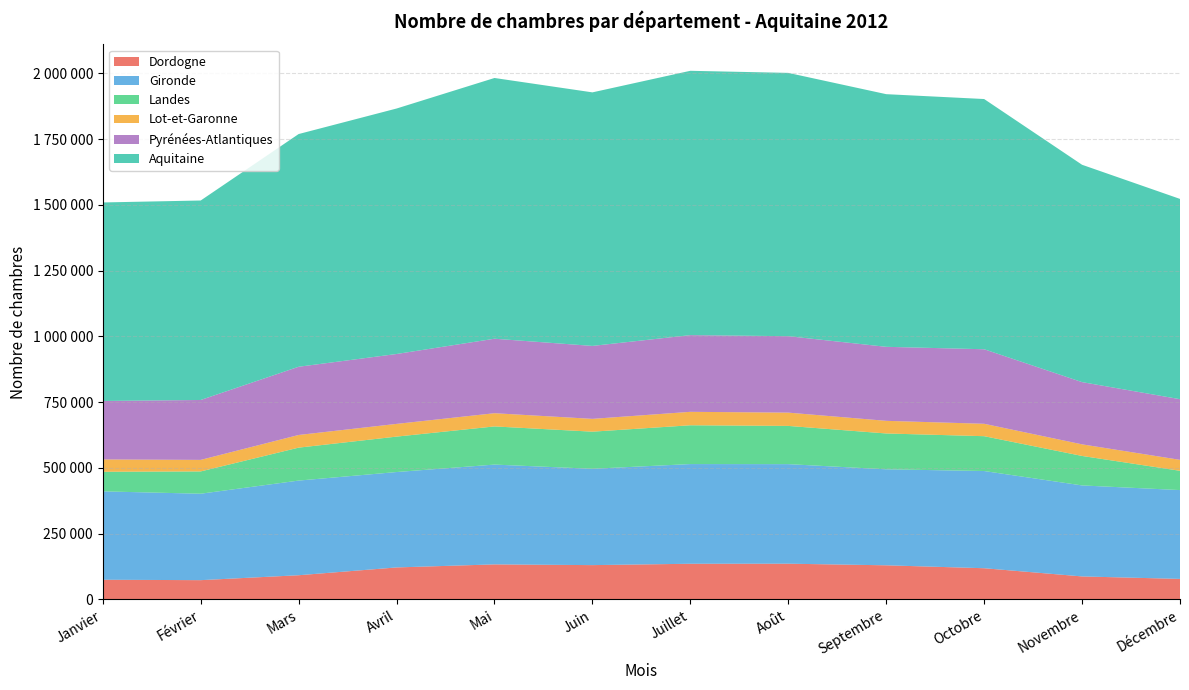

Reading left to right, what are all the values shown in this chart?

Dordogne: 75020	73446	92176	121797	133394	130617	135787	136065	129913	118798	87613	78212
Gironde: 336017	328635	359859	362715	379444	366270	379024	378472	364991	369583	345985	337686
Landes: 74515	84805	125254	134725	145134	141112	147545	145379	136275	132478	112117	73378
Lot-et-Garonne: 46825	43852	48145	48351	50221	48710	51107	50505	48039	47136	44081	41621
Pyrénées-Atlantiques: 222384	227734	259367	265738	283183	277333	291591	290631	281397	283383	236593	230601
Aquitaine: 754761	758472	884801	933326	991376	964042	1005054	1001052	960615	951378	826389	761498